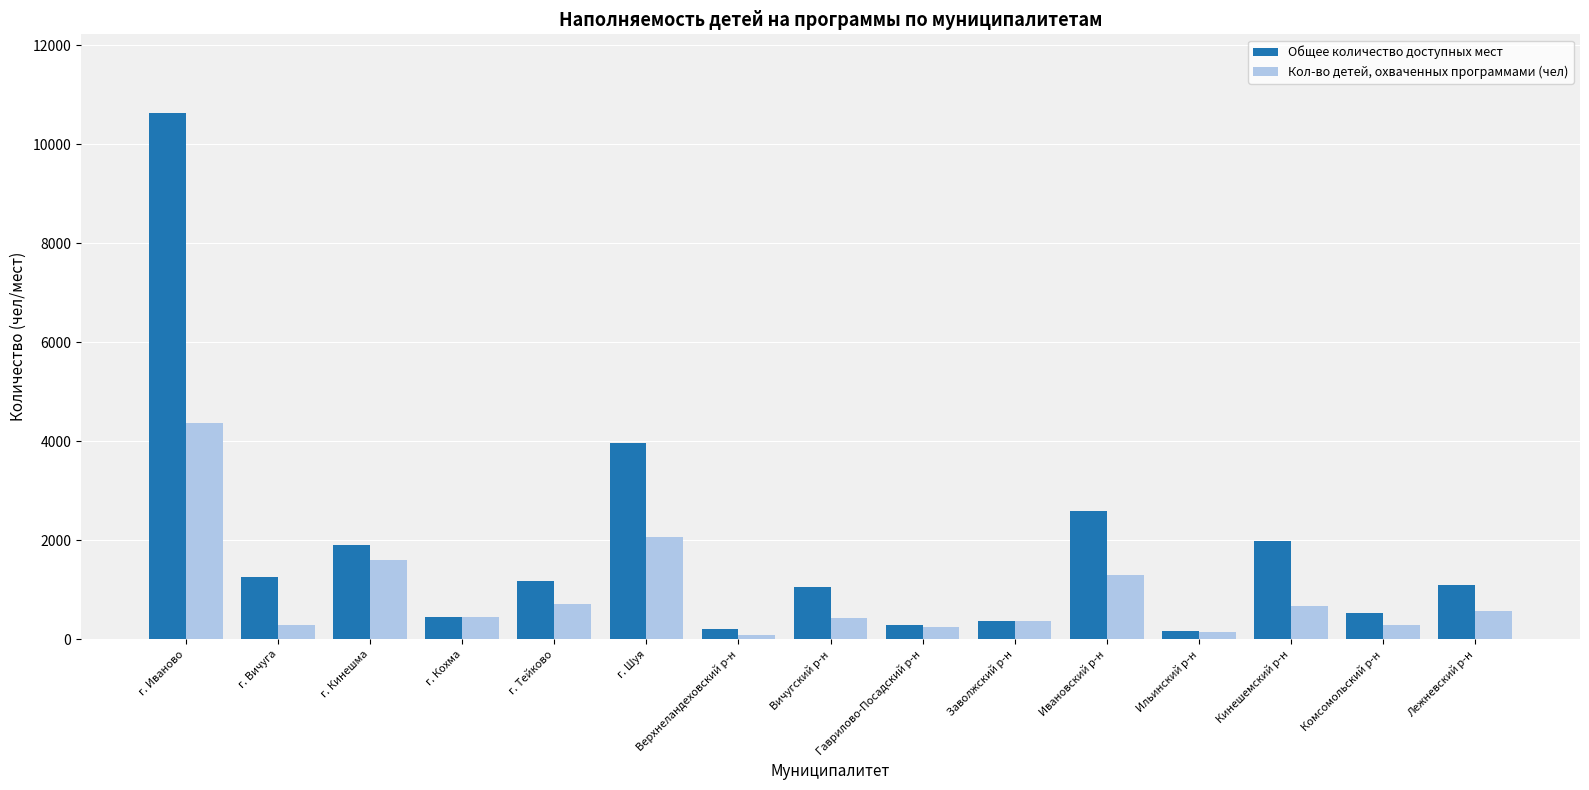

Which series has the largest total across all categories?

Общее количество доступных мест